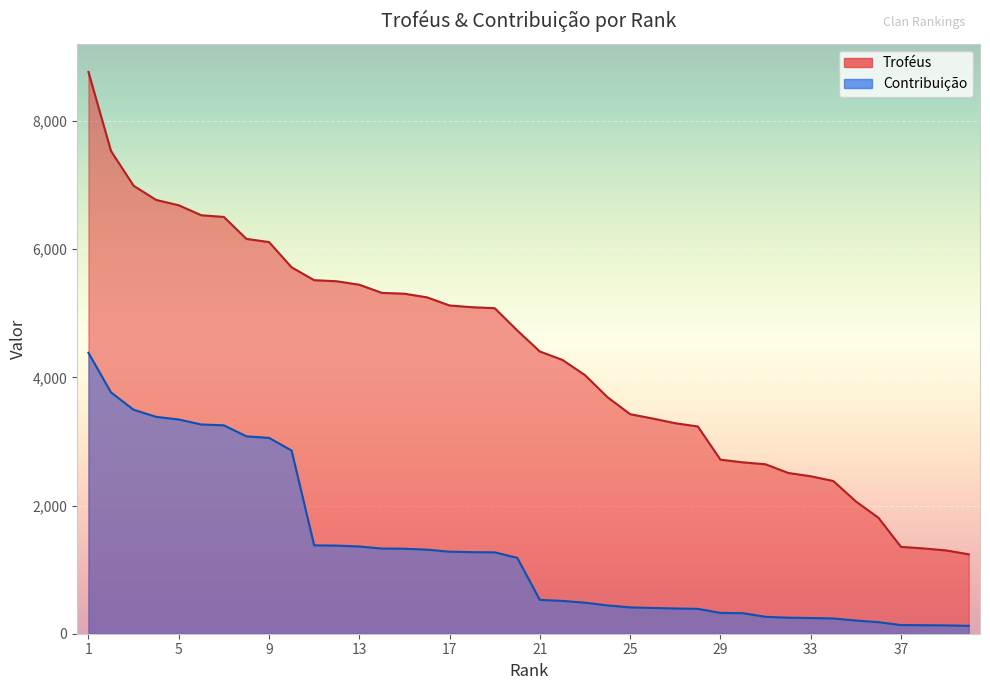

True or false: Troféus and Contribuição intersect in this chart.

False